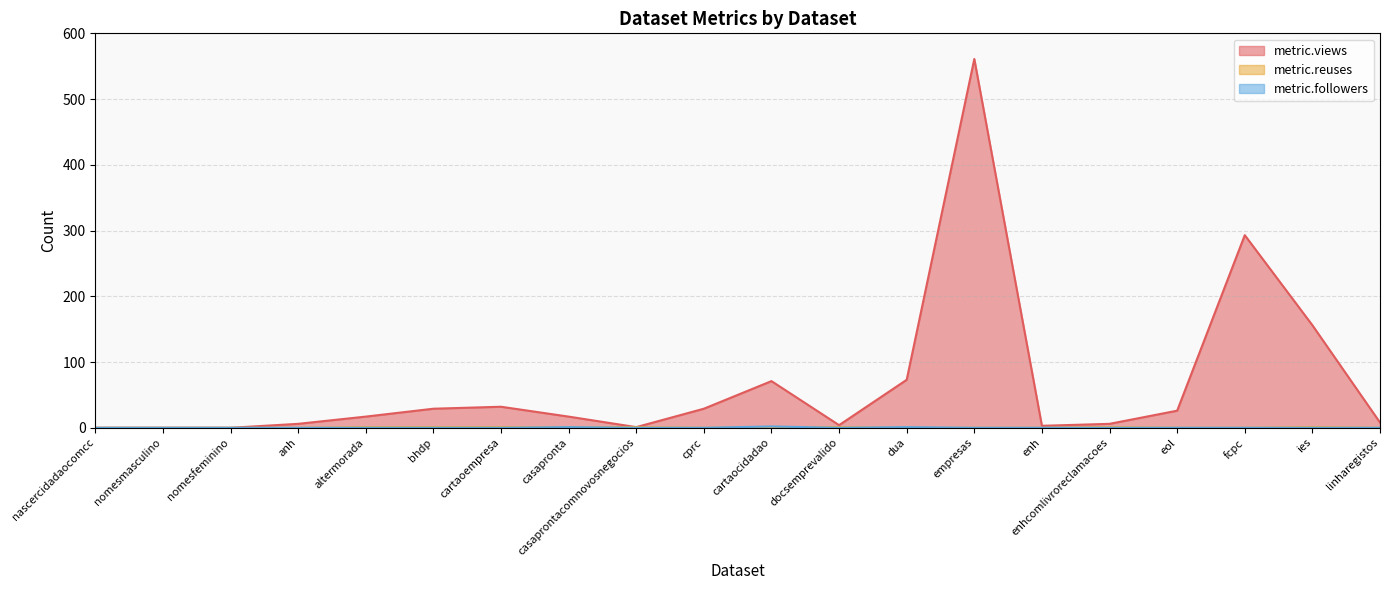

Reading right to left, transcribe all the data shown in this chart.

metric.views: linharegistos=8	ies=156	fcpc=293	eol=26	enhcomlivroreclamacoes=6	enh=3	empresas=561	dua=73	docsemprevalido=4	cartaocidadao=71	cprc=29	casaprontacomnovosnegocios=1	casapronta=17	cartaoempresa=32	bhdp=29	altermorada=17	anh=6	nomesfeminino=0	nomesmasculino=0	nascercidadaocomcc=0
metric.reuses: linharegistos=0	ies=1	fcpc=0	eol=0	enhcomlivroreclamacoes=1	enh=0	empresas=0	dua=0	docsemprevalido=1	cartaocidadao=1	cprc=0	casaprontacomnovosnegocios=1	casapronta=1	cartaoempresa=1	bhdp=1	altermorada=1	anh=0	nomesfeminino=0	nomesmasculino=0	nascercidadaocomcc=0
metric.followers: linharegistos=0	ies=0	fcpc=0	eol=0	enhcomlivroreclamacoes=0	enh=0	empresas=0	dua=1	docsemprevalido=0	cartaocidadao=2	cprc=0	casaprontacomnovosnegocios=0	casapronta=1	cartaoempresa=0	bhdp=0	altermorada=0	anh=0	nomesfeminino=0	nomesmasculino=0	nascercidadaocomcc=0